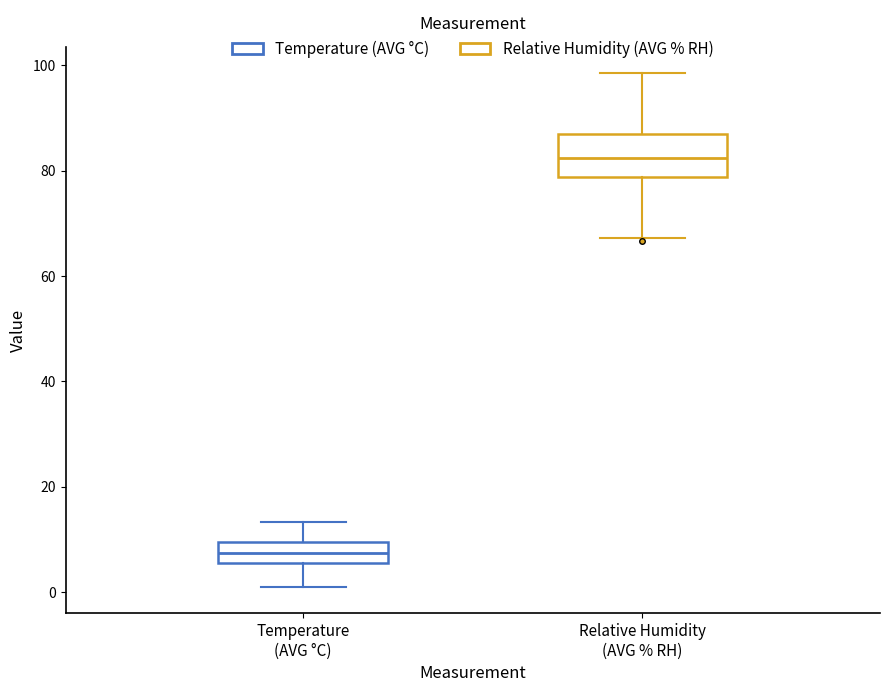

Comparing the boxes themselves (not the whiskers), which one is the tallest?

Relative Humidity (AVG % RH)